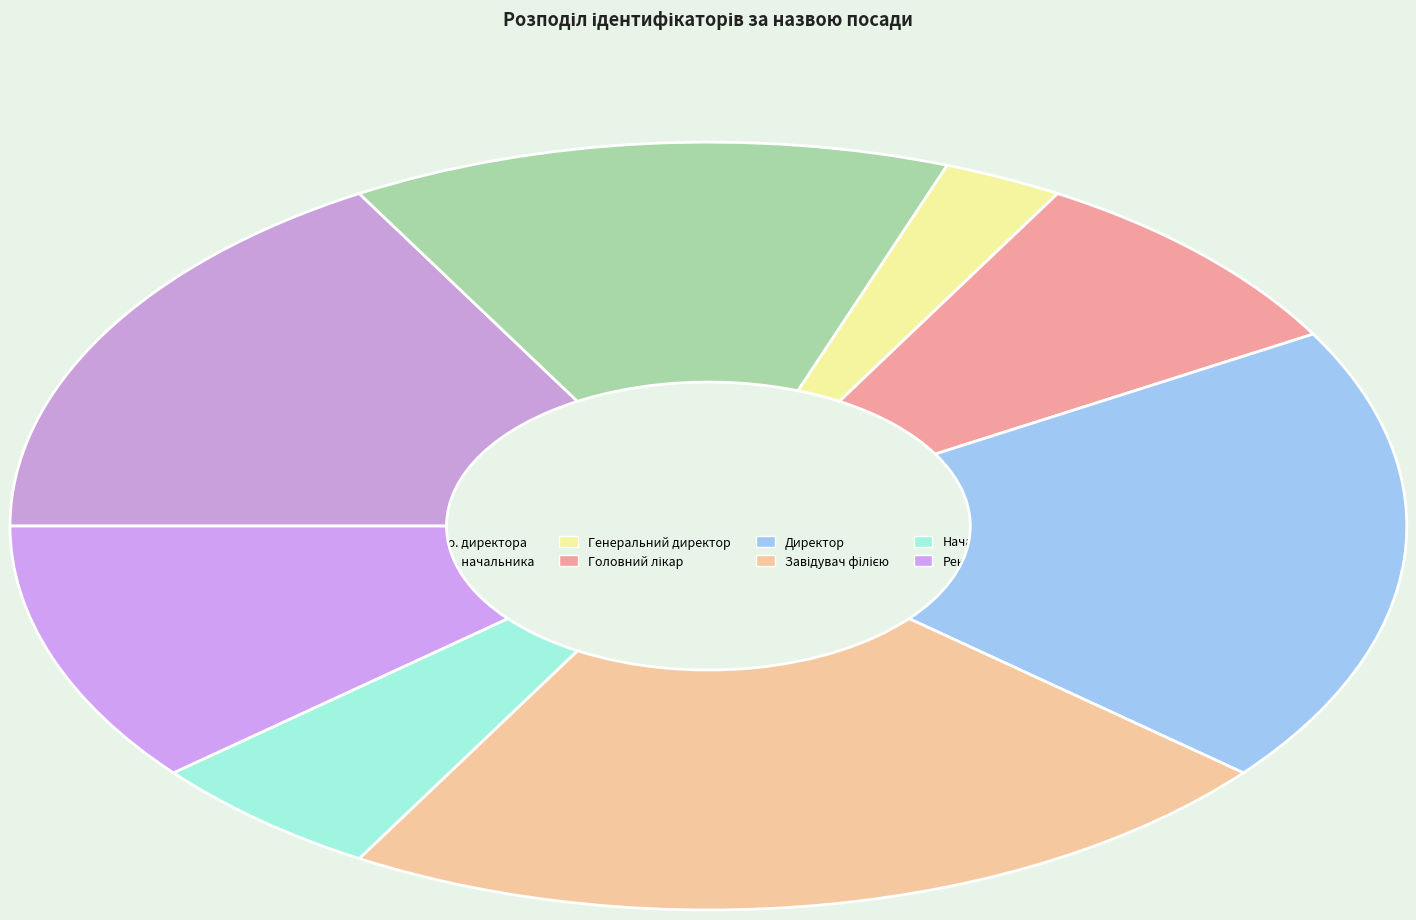

How many segments does this pie chart have?

8